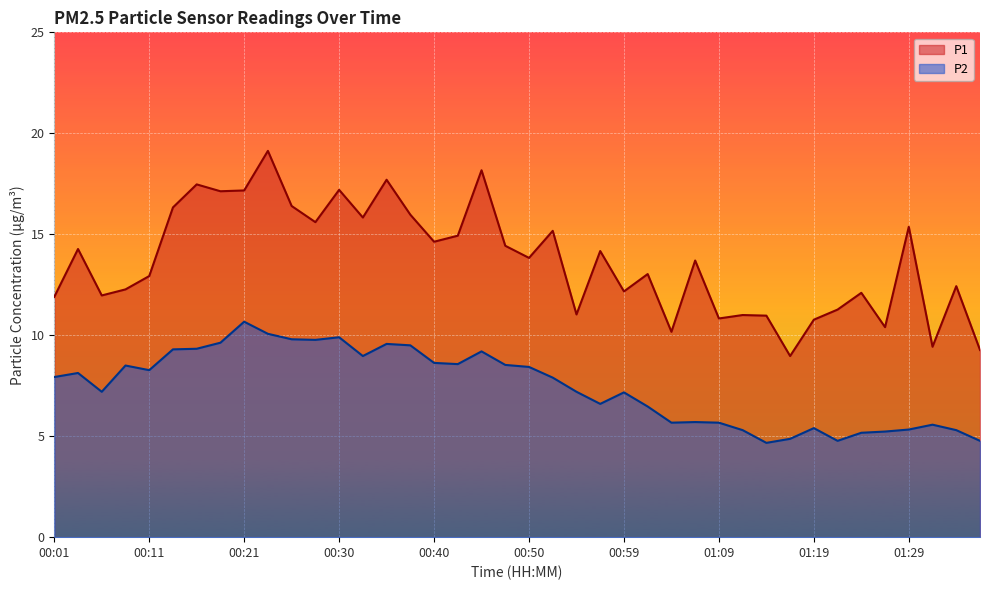

The value of P2 at 01:36 is 4.8. True or false?

True